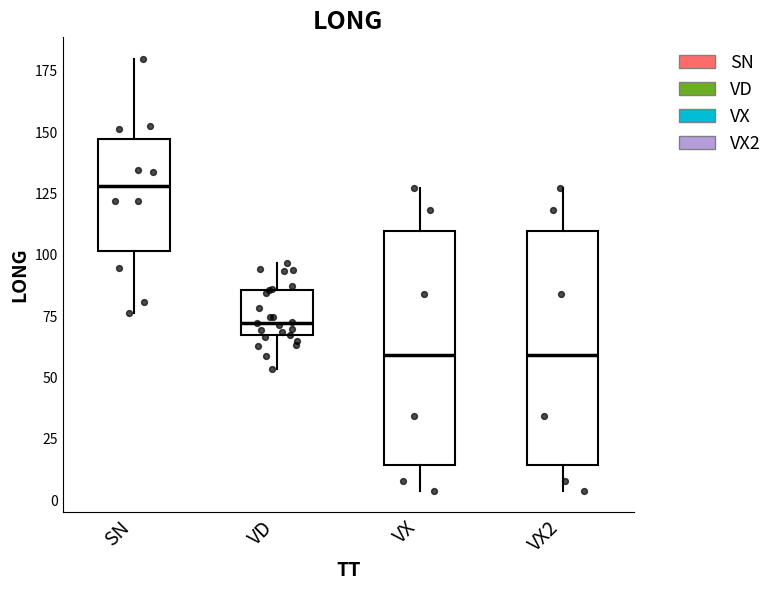

Where does the median line of the box for VX sit on the y-axis? The values are not printed on the chart, so give them approximately, as read against the axis.

60